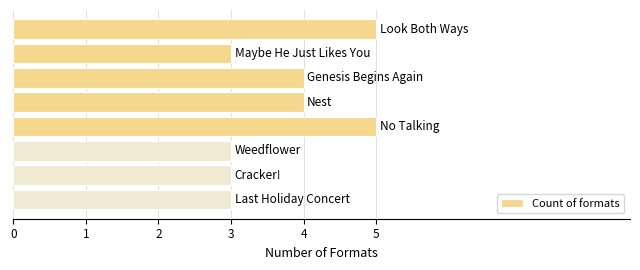

What is the average value?

4